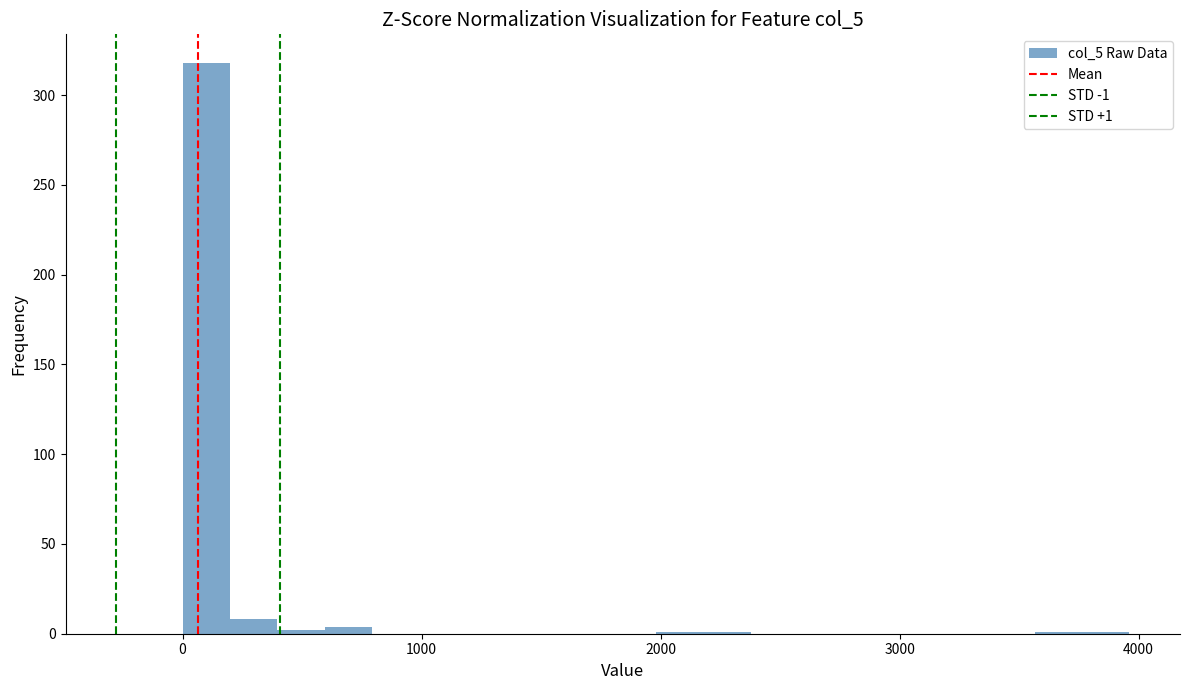

Around what value on the x-axis is the tallest bar? Give the approximate position of its centre, as read against the axis.

100